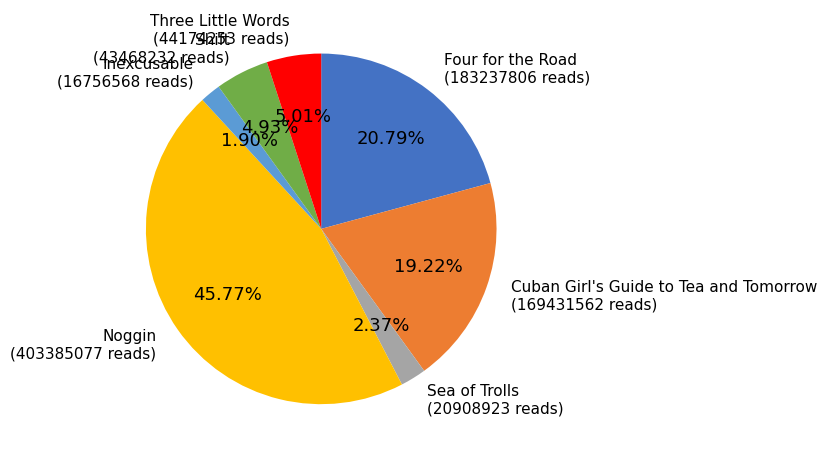

Is Cuban Girl's Guide to Tea and Tomorrow the majority of the pie?

No